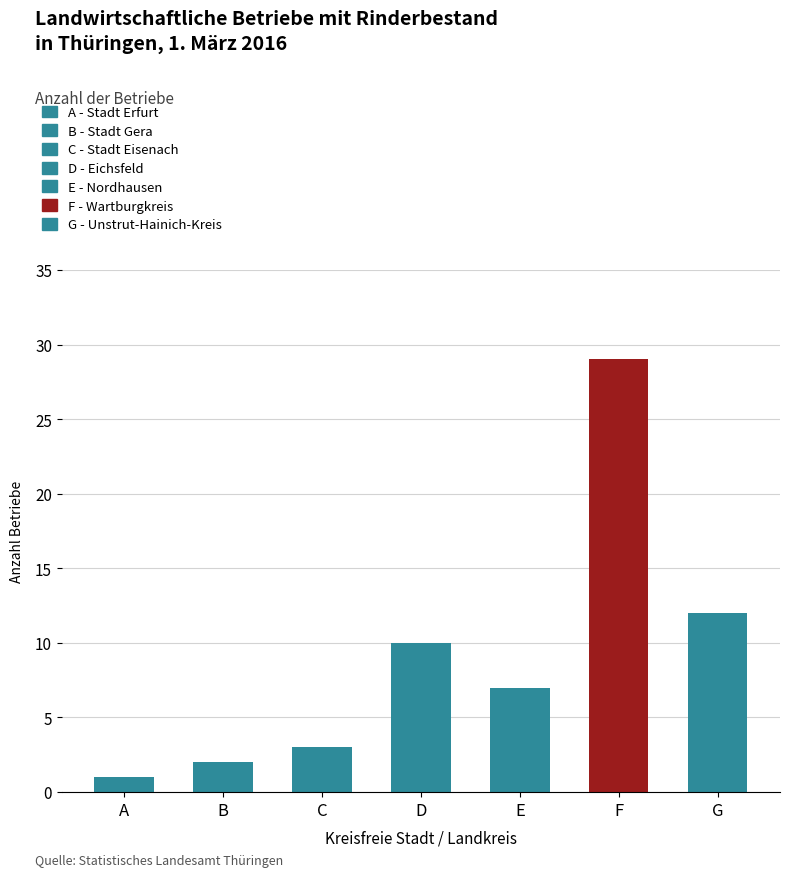

What is the greatest value displayed?

29